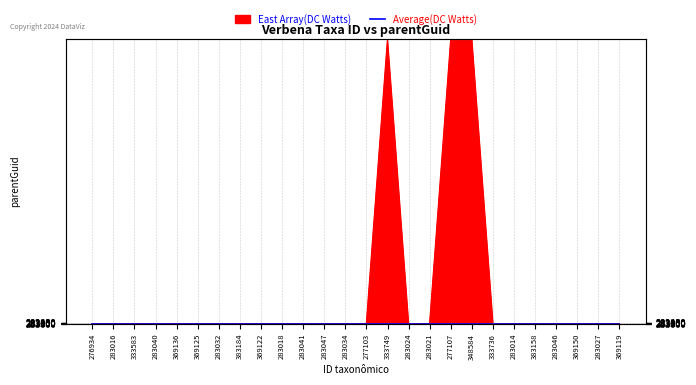

Approximately how many times larger is the value at 283047 compared to 283021?

1.0